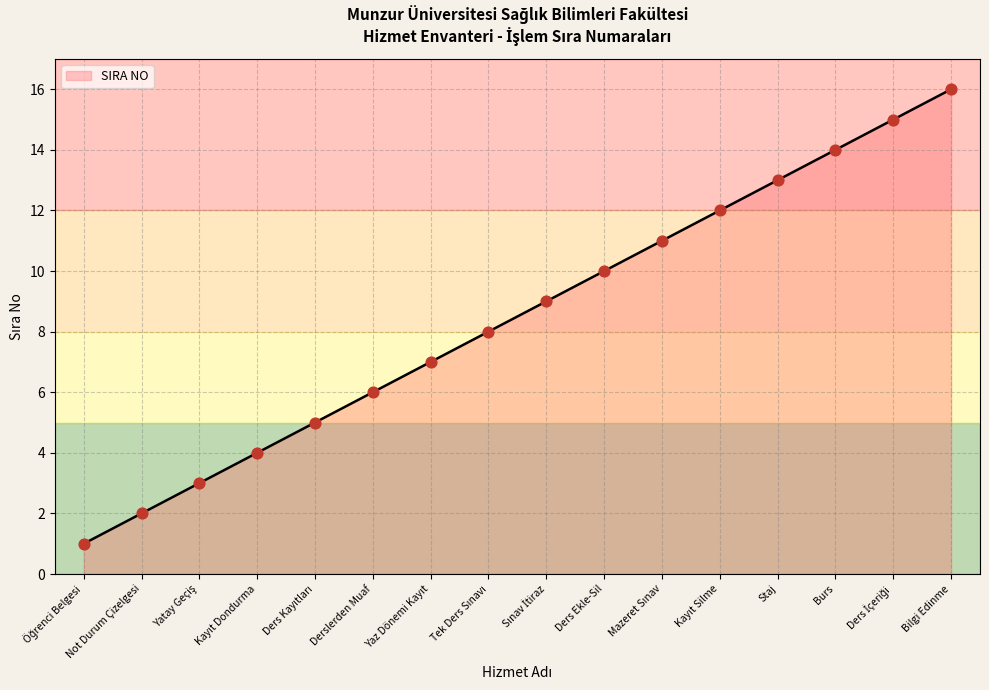

What is the change in value from Yaz Dönemi Kayıt to Kayıt Silme?

+5